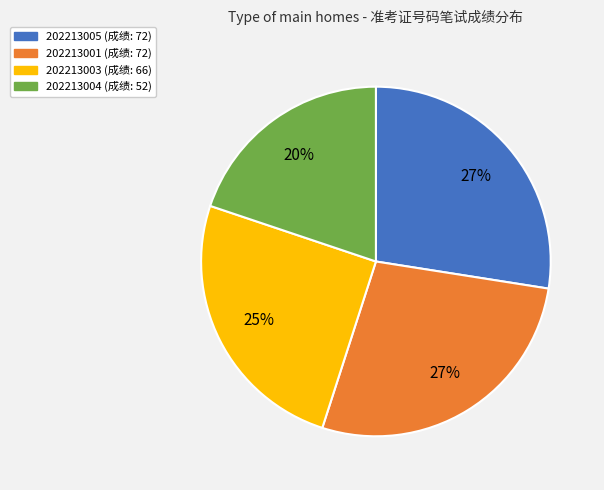

Is there any slice that represents more than half of the pie?

No